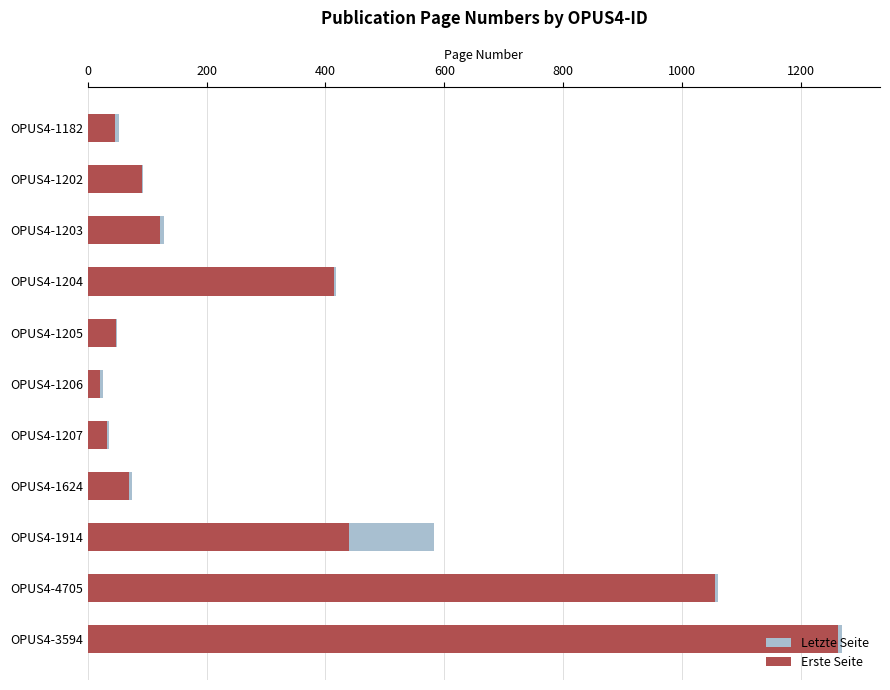

Is it true that Erste Seite equals 45 at OPUS4-1182?

True